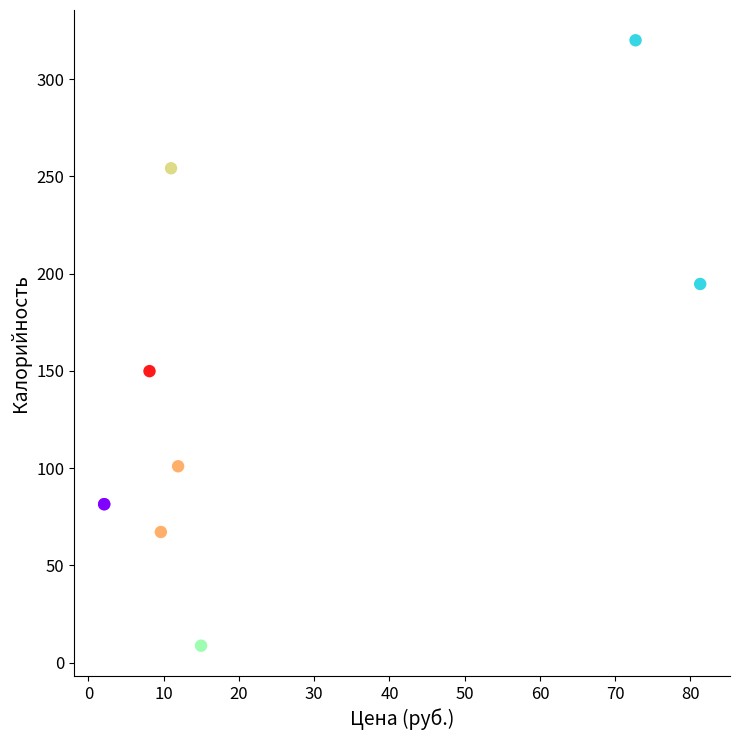

What Y value in the scatter plot is closest to 164?

149.9